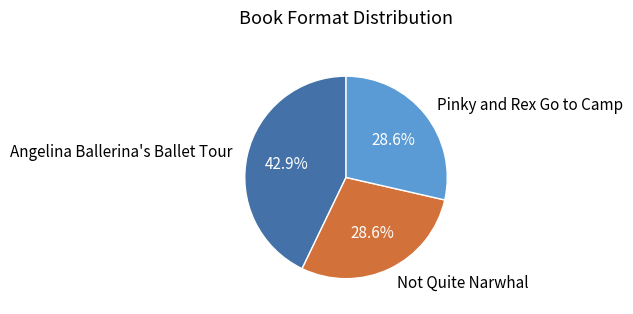

What is the largest slice in the pie chart?

Angelina Ballerina's Ballet Tour